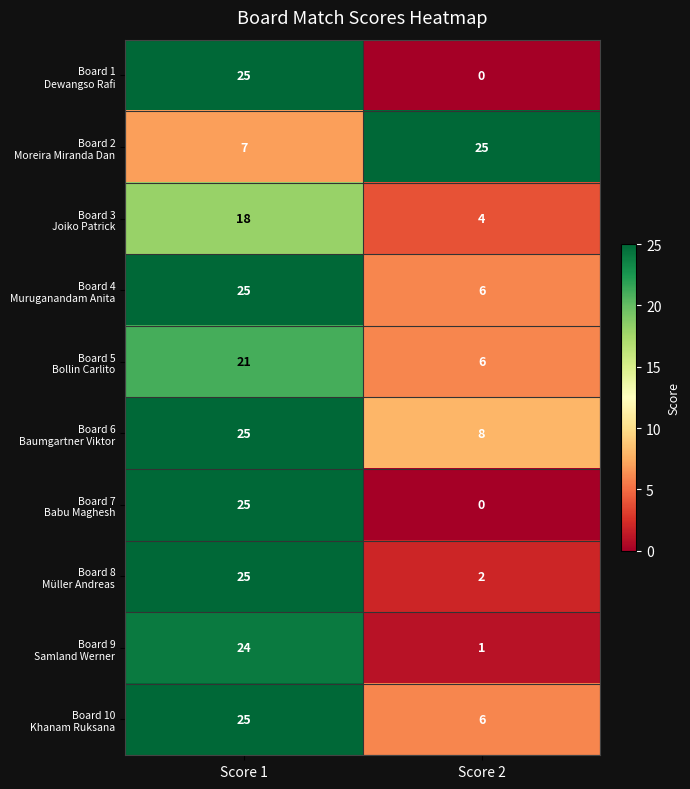

How many distinct data groups are displayed?

10